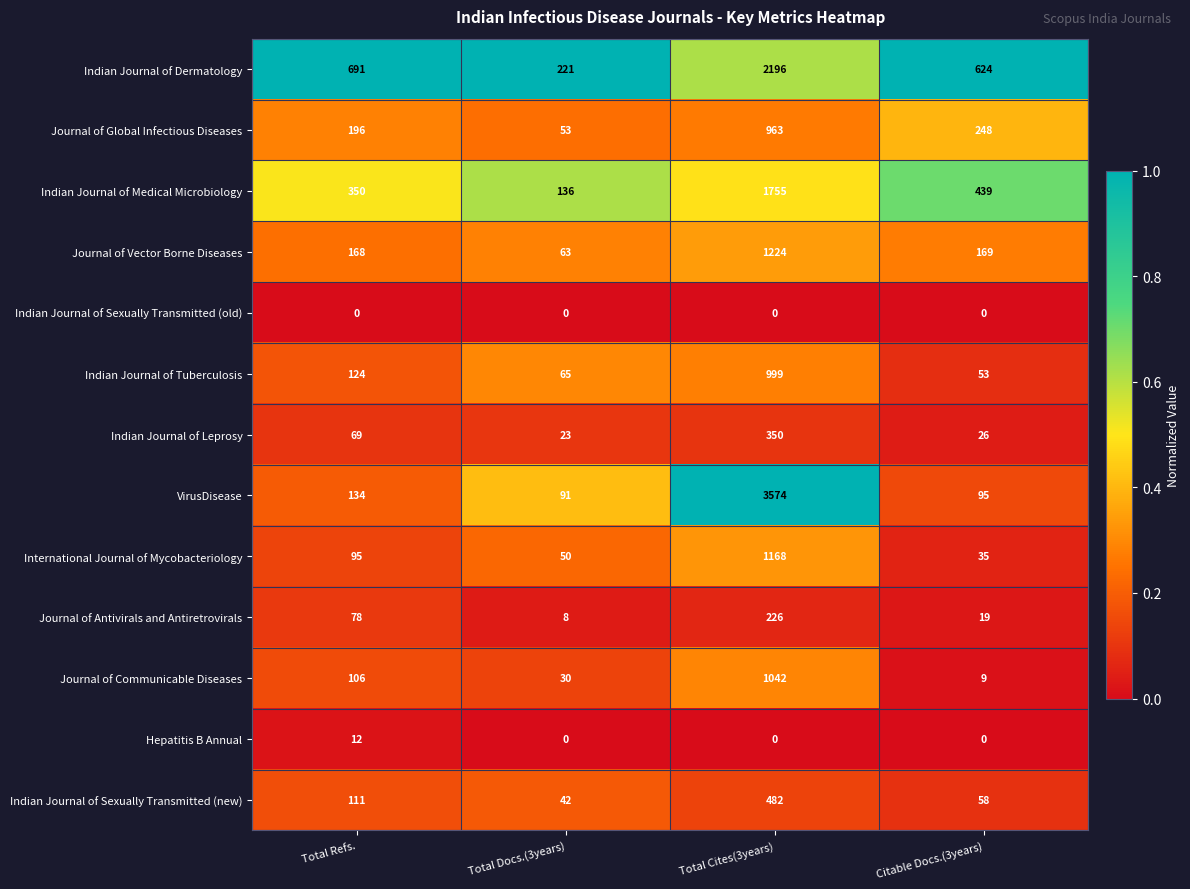

What is the total value across all series at Total Docs.(3years)?

782